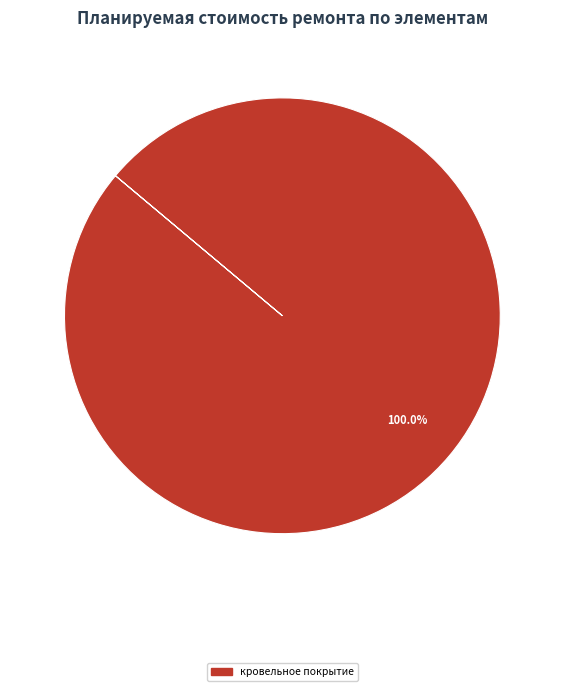

Is there any slice that represents more than half of the pie?

Yes